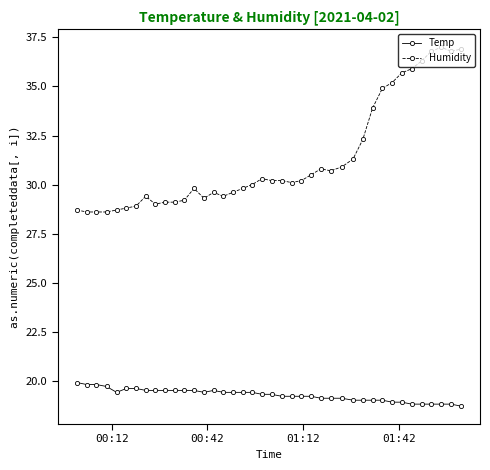

What is the highest value of the Humidity series?

37.0